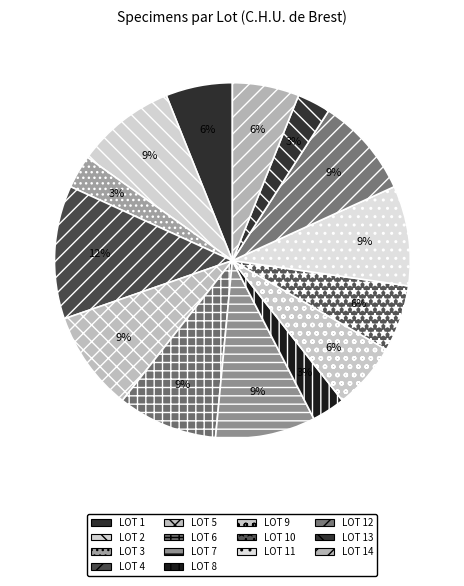

How many slices are in this pie chart?

14